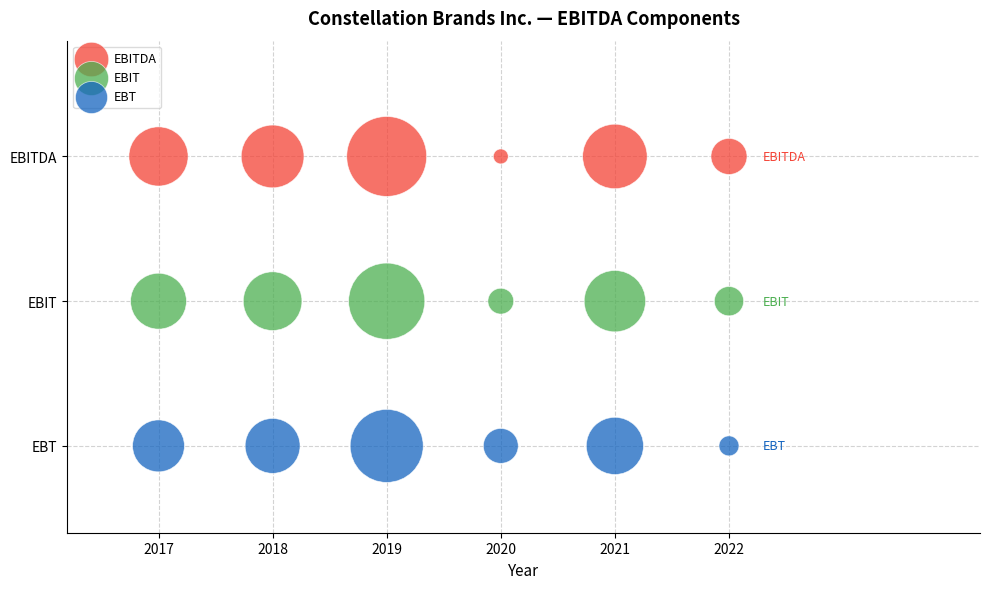

What are all the series names shown in the legend?

EBITDA, EBIT, EBT